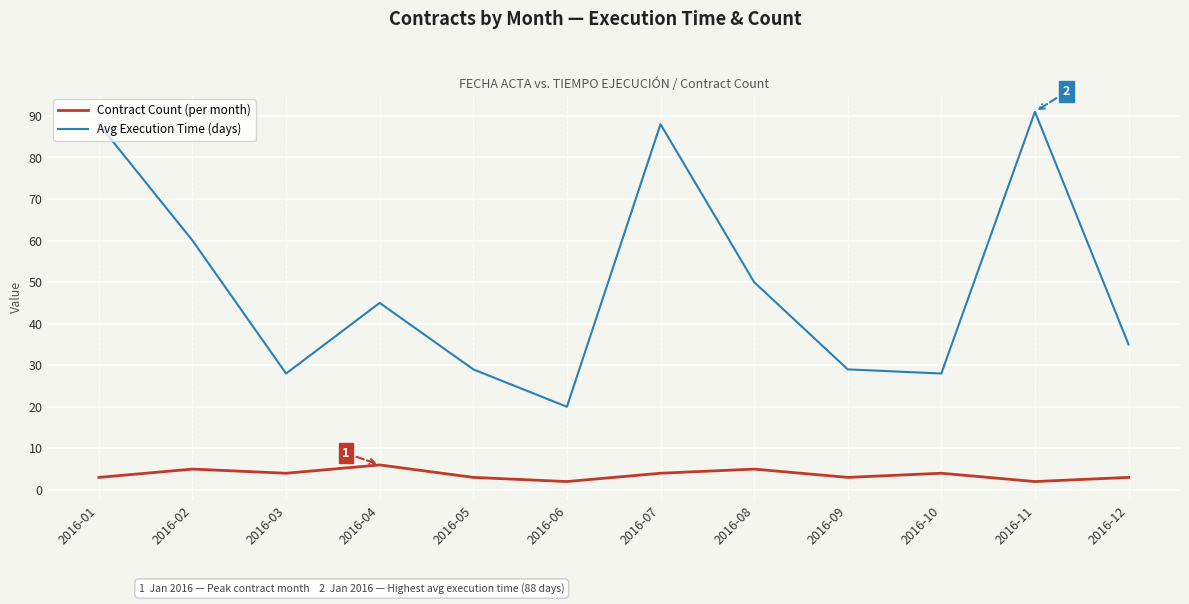

True or false: Contract Count (per month) and Avg Execution Time (days) cross at least once.

False